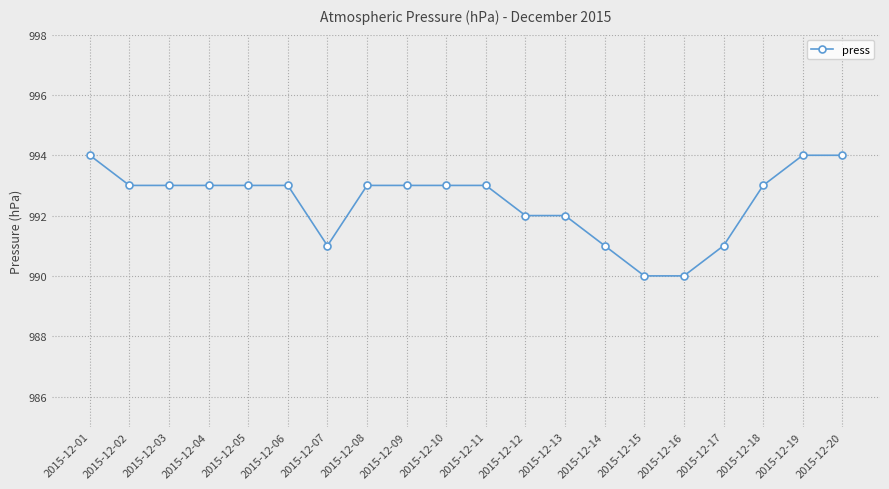

What is the greatest value displayed?

994